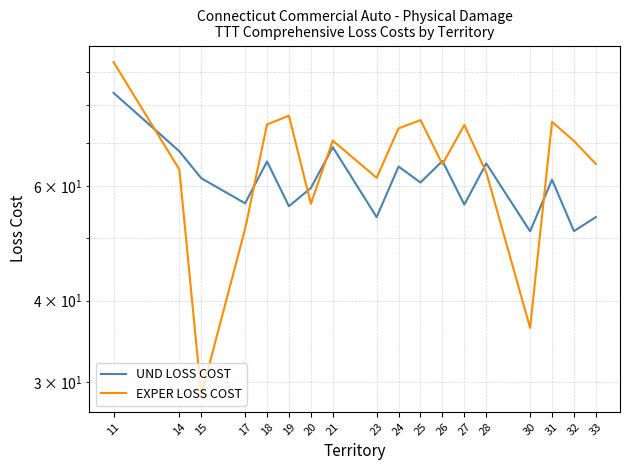

At which label is EXPER LOSS COST closest to 60?

23